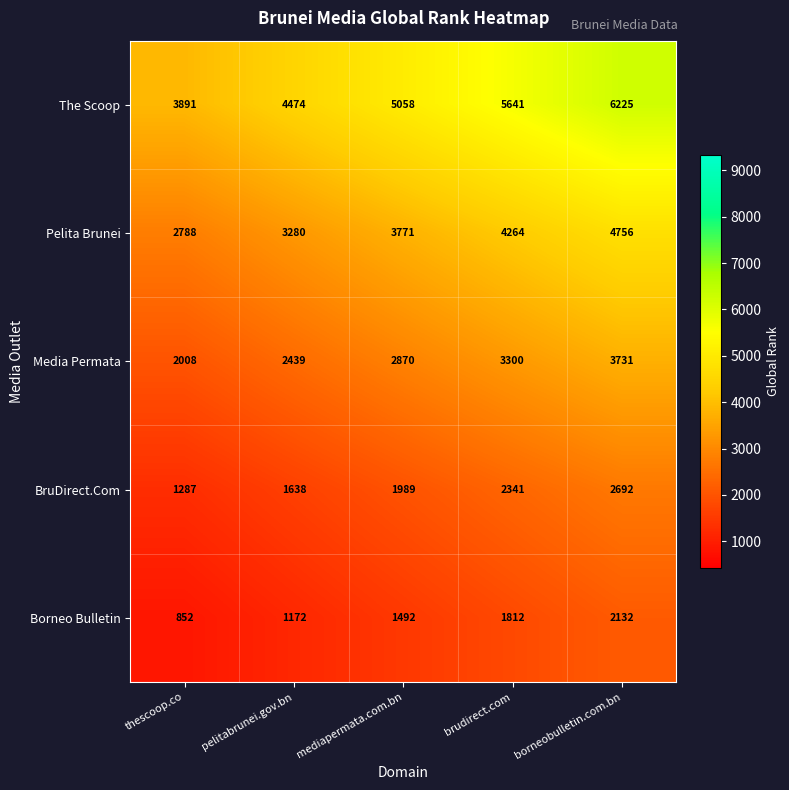

List the labels in order of Pelita Brunei value, smallest first.

thescoop.co, pelitabrunei.gov.bn, mediapermata.com.bn, brudirect.com, borneobulletin.com.bn